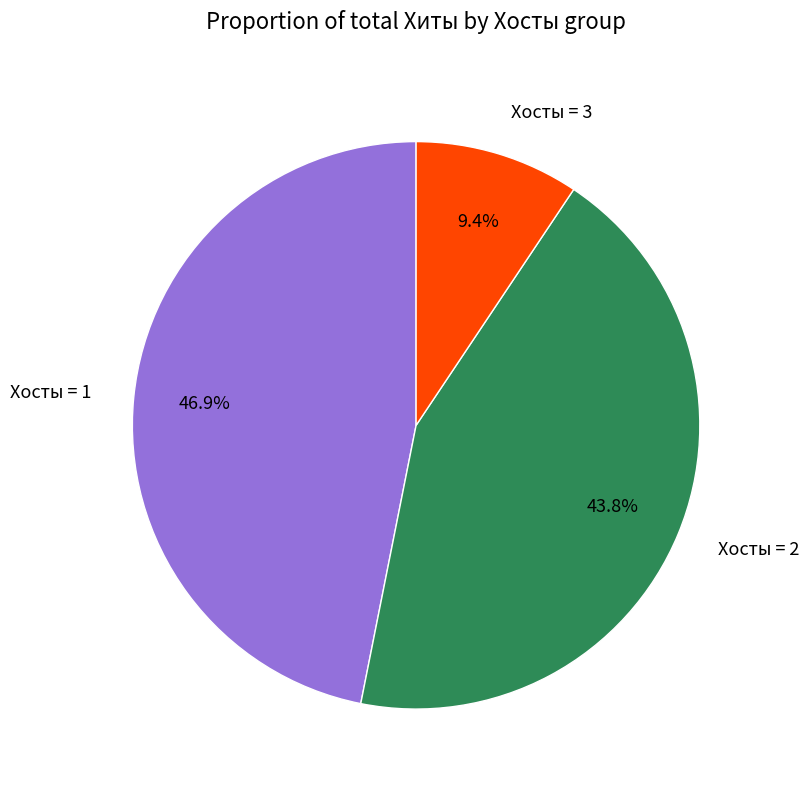

Which category has the smallest portion of the pie?

Хосты = 3